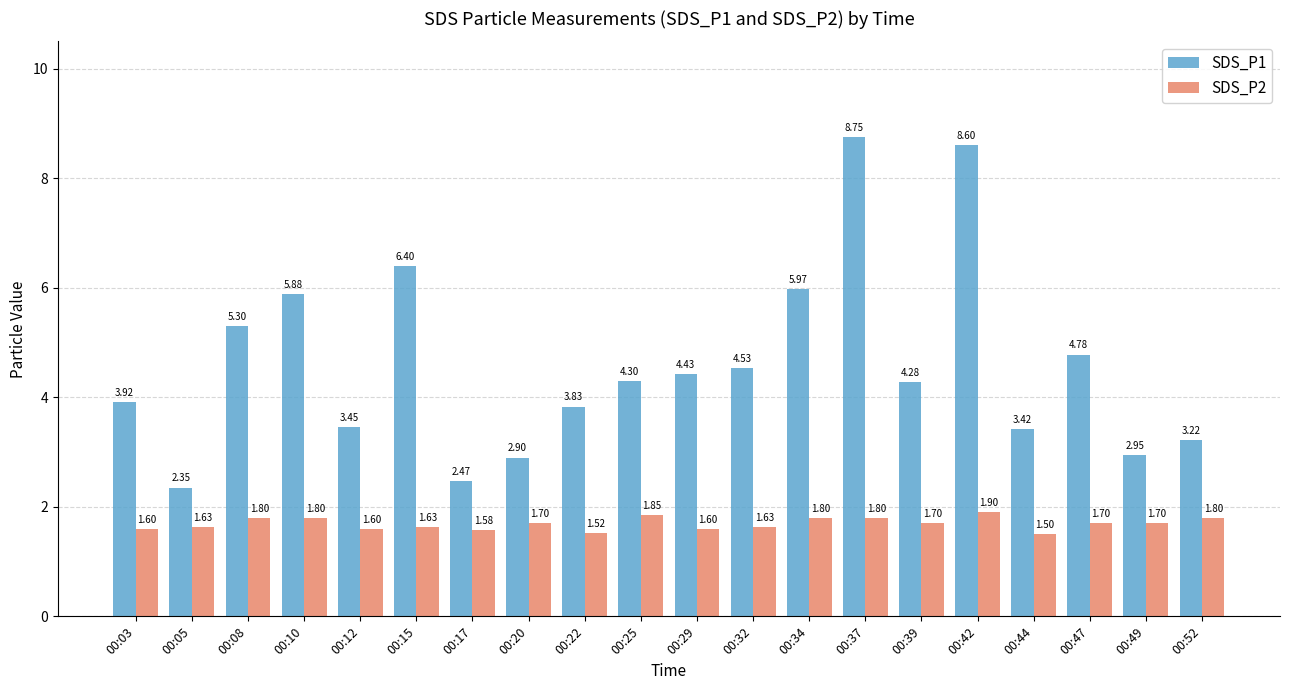

What is the sum of all SDS_P2 values?

33.8